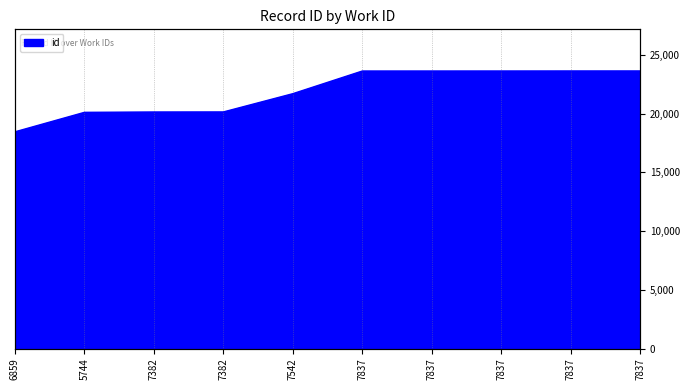

Which has a higher value, 7837 or 6859?

7837